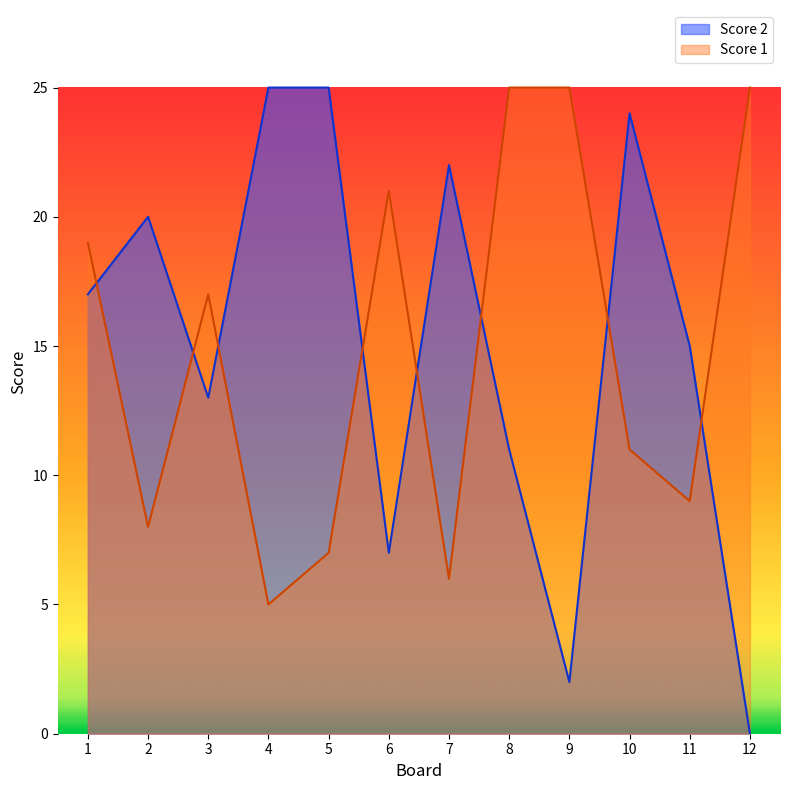

How many intersections are there between Score 1 and Score 2?

8